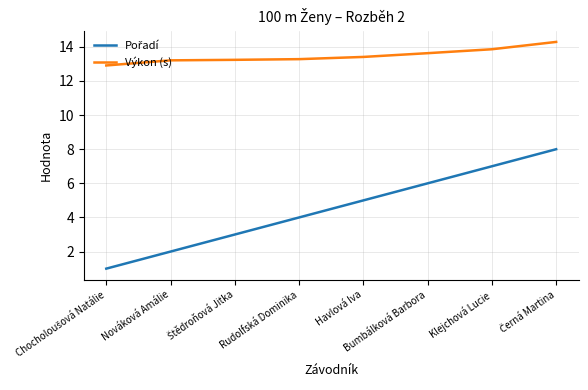

What is the minimum value shown in the chart?

1.0